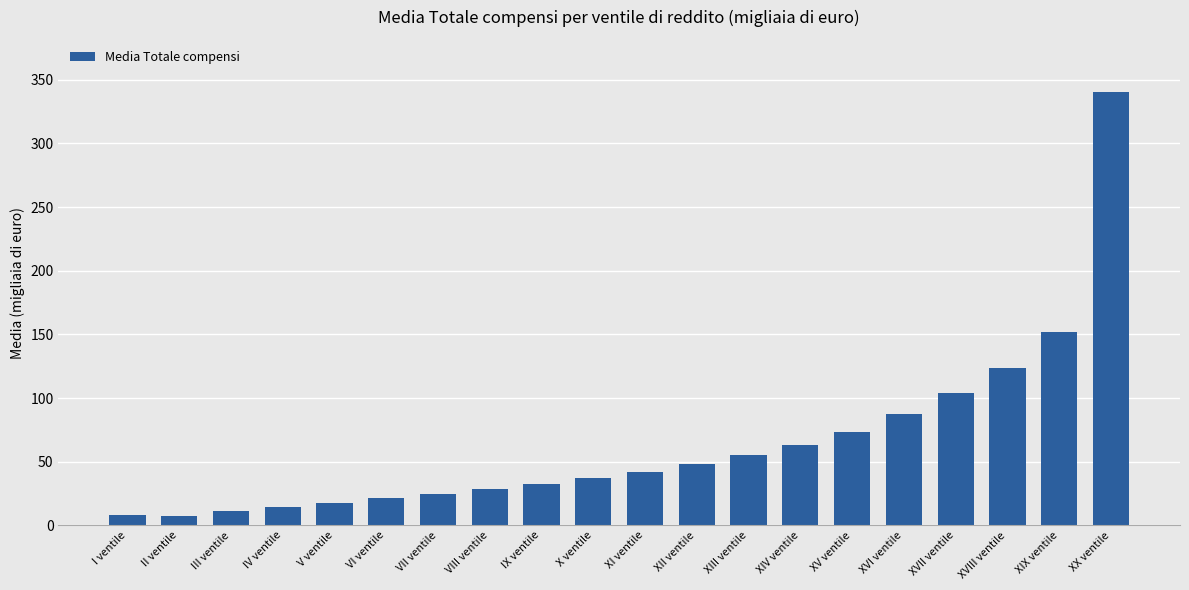

What is the maximum value shown in the chart?

340.6